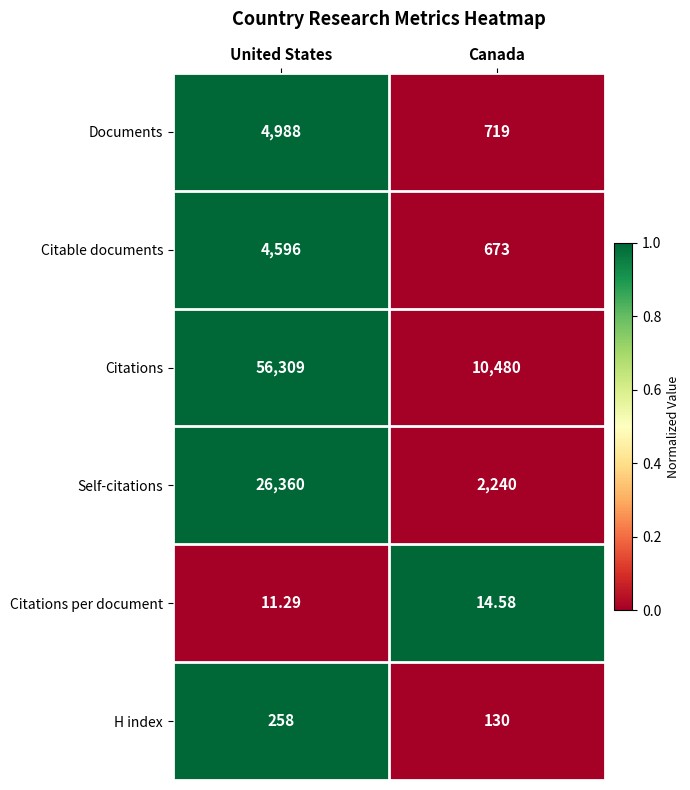

Which series has the widest spread of values?

Citations